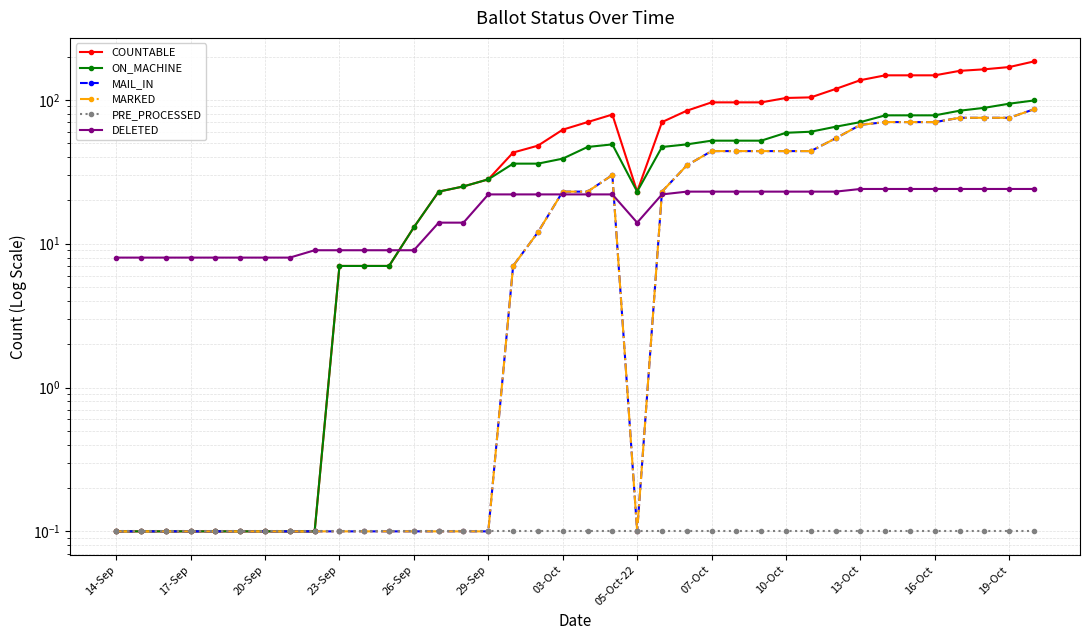

Is the value of PRE_PROCESSED at 17-Sep greater than the value of COUNTABLE at 33?

No